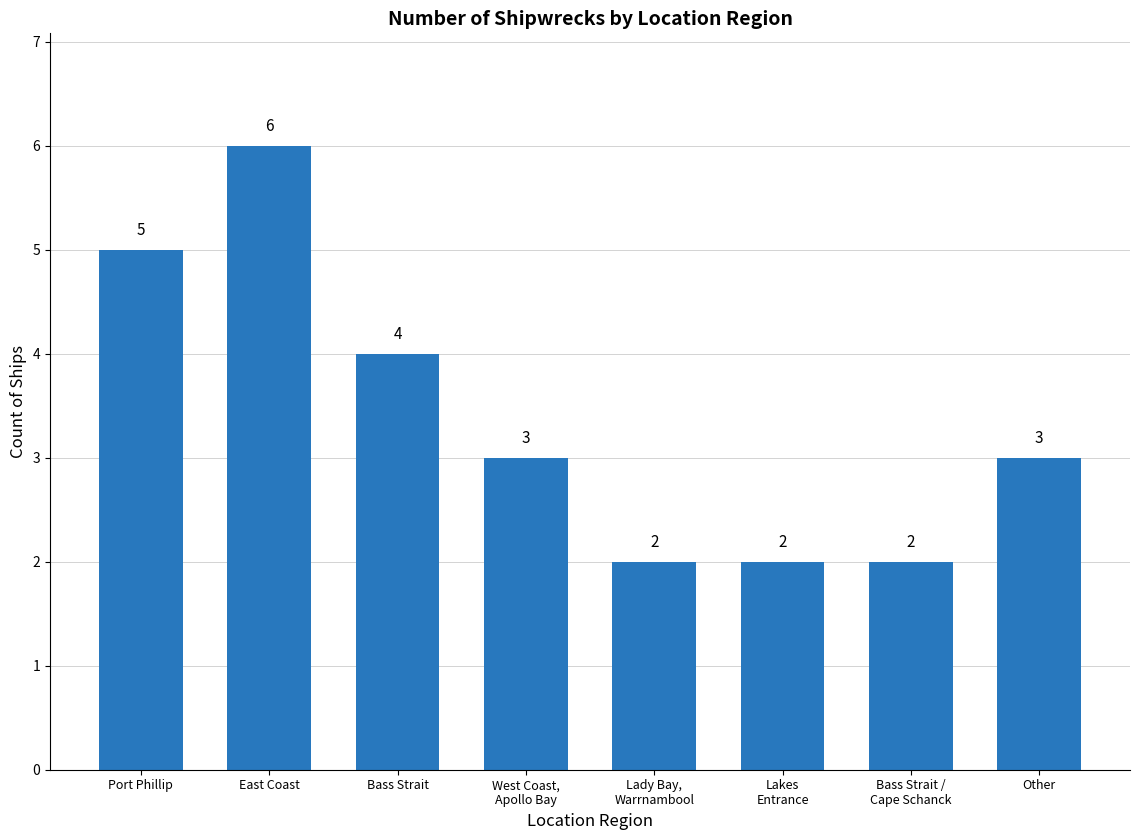

What is the label of the 5th bar from the left?

Lady Bay,
Warrnambool